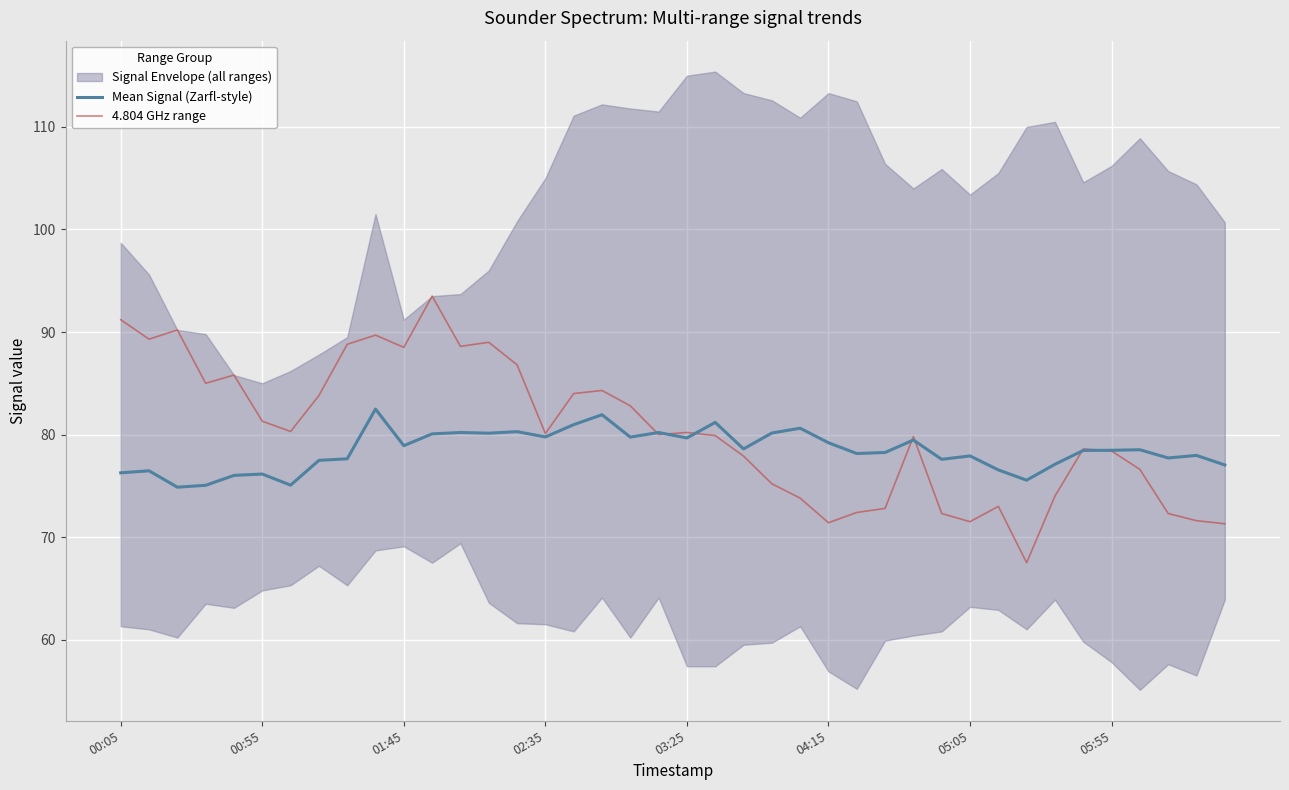

True or false: Mean Signal (Zarfl-style) has a value of 76.2 at 00:55.

True